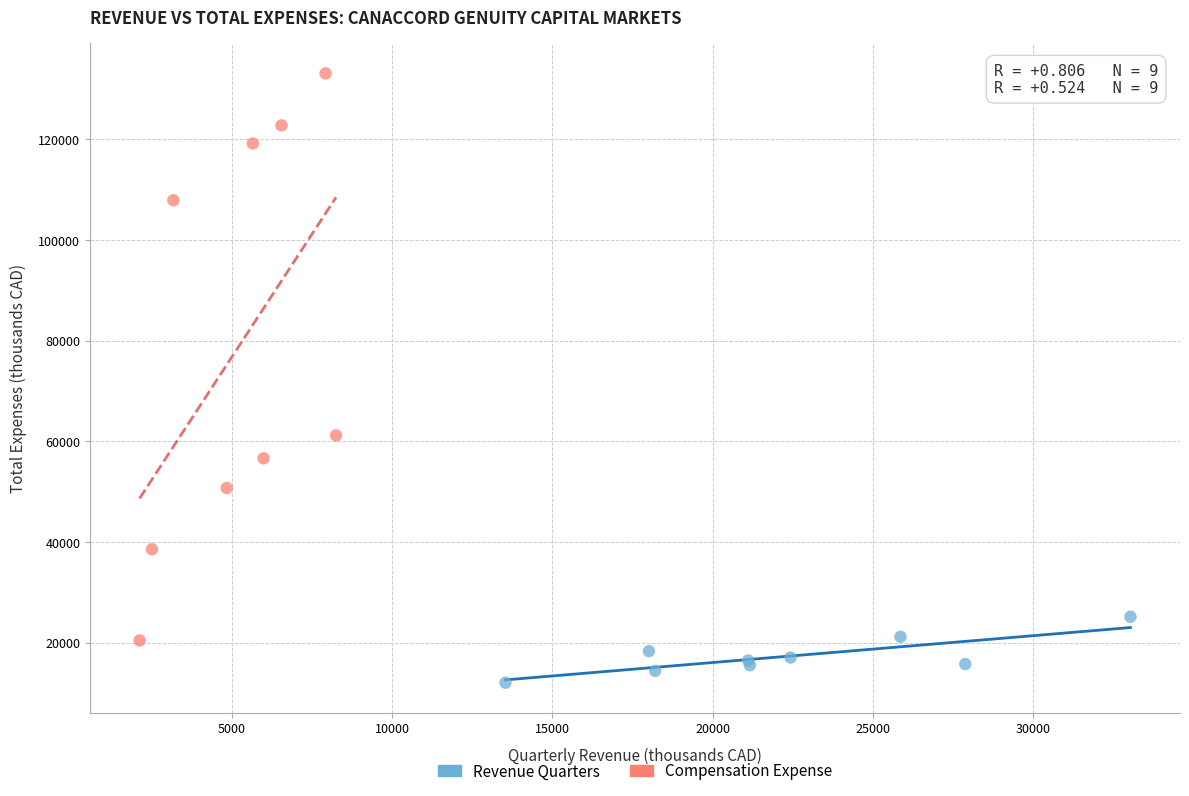

Which series has the largest Y range (max minus min)?

Compensation Expense